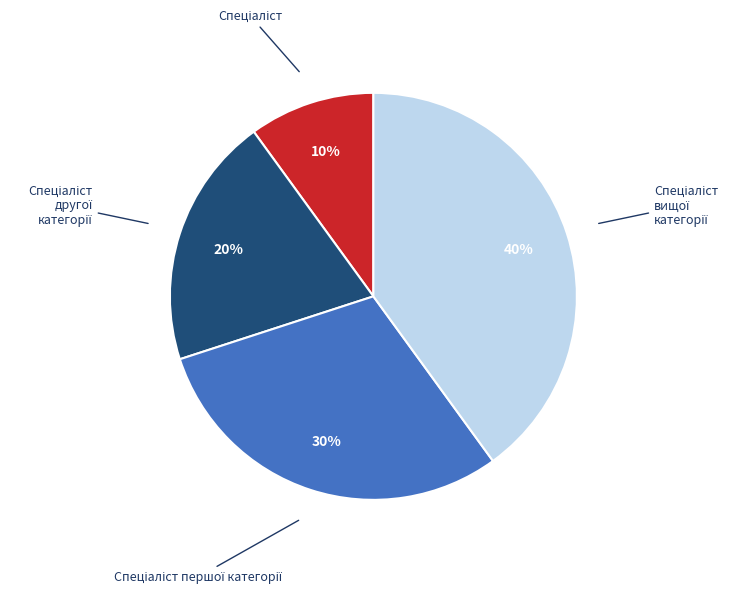

To the nearest percent, what is the difference between the largest and smallest slice percentages?

30%